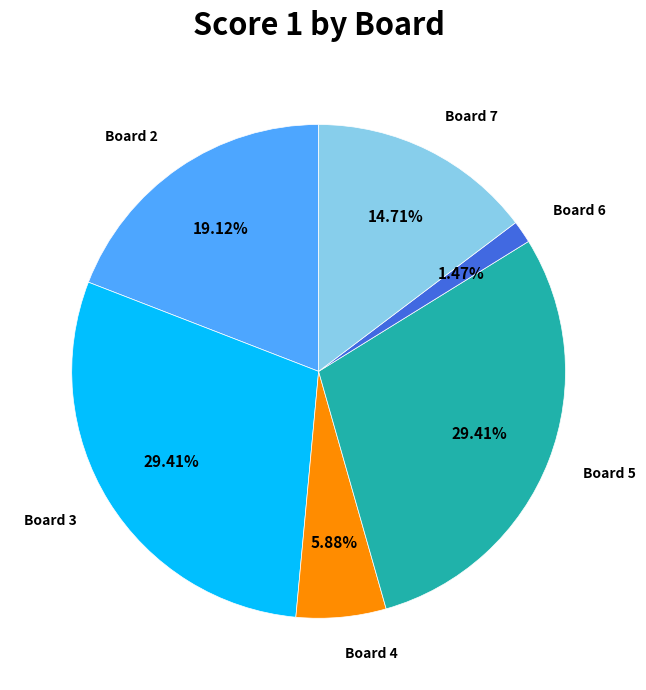

Is there a majority slice in this chart?

No